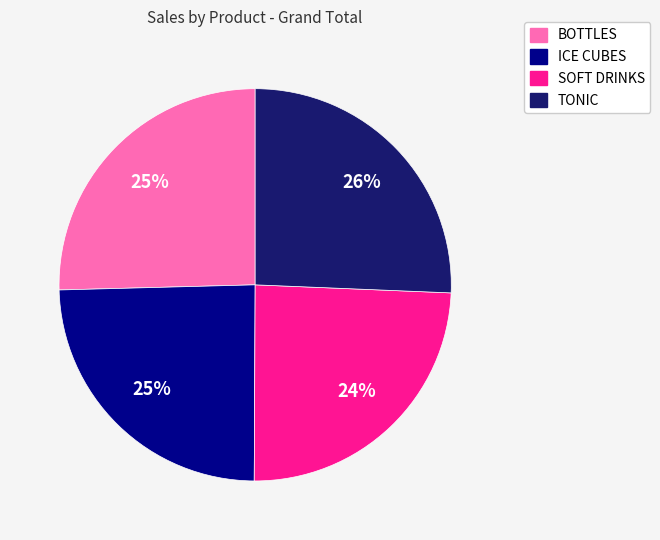

True or false: BOTTLES accounts for 37% of the total.

False